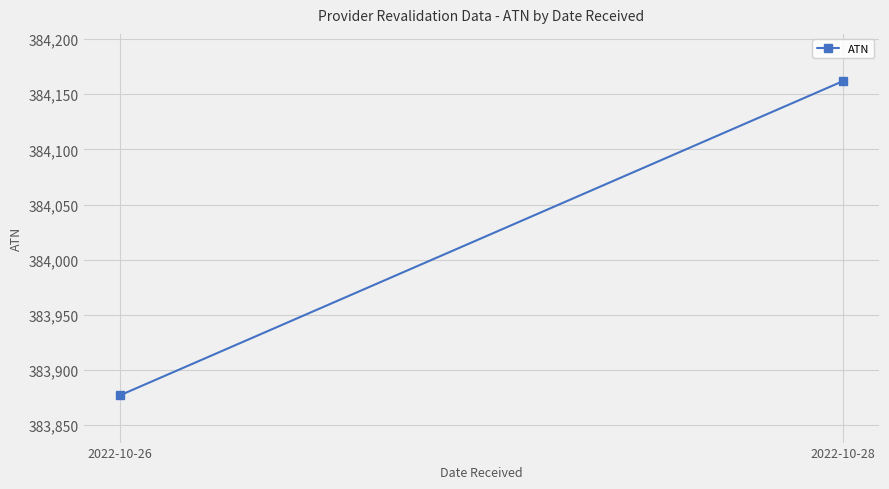

List the labels in order of value, smallest first.

2022-10-26, 2022-10-28